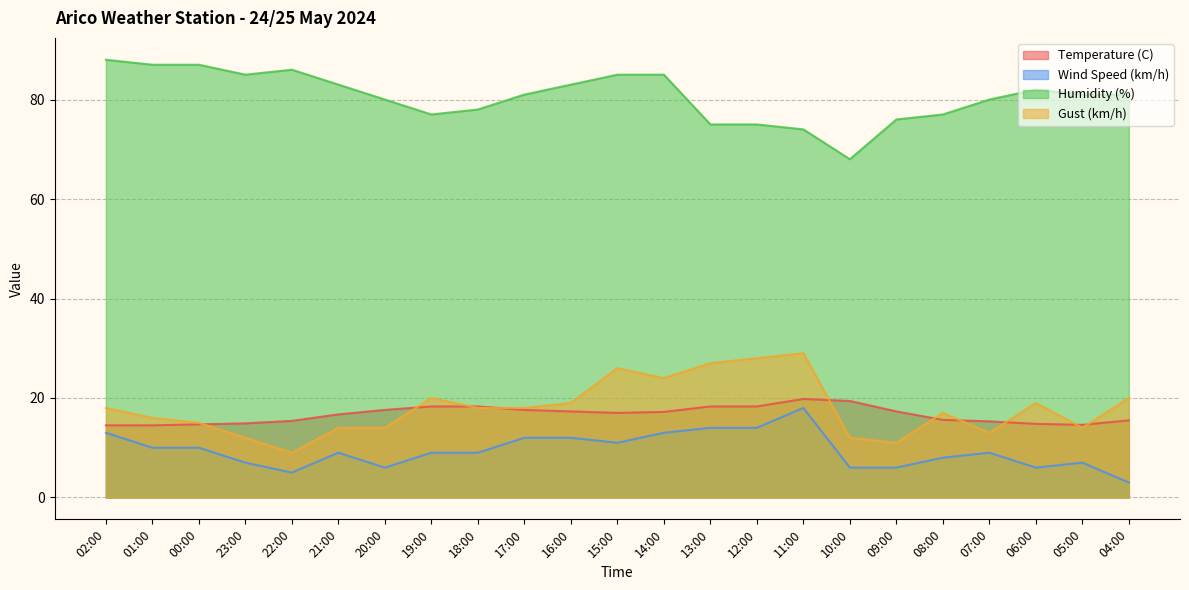

Which series has the largest range (max minus min)?

Humidity (%)